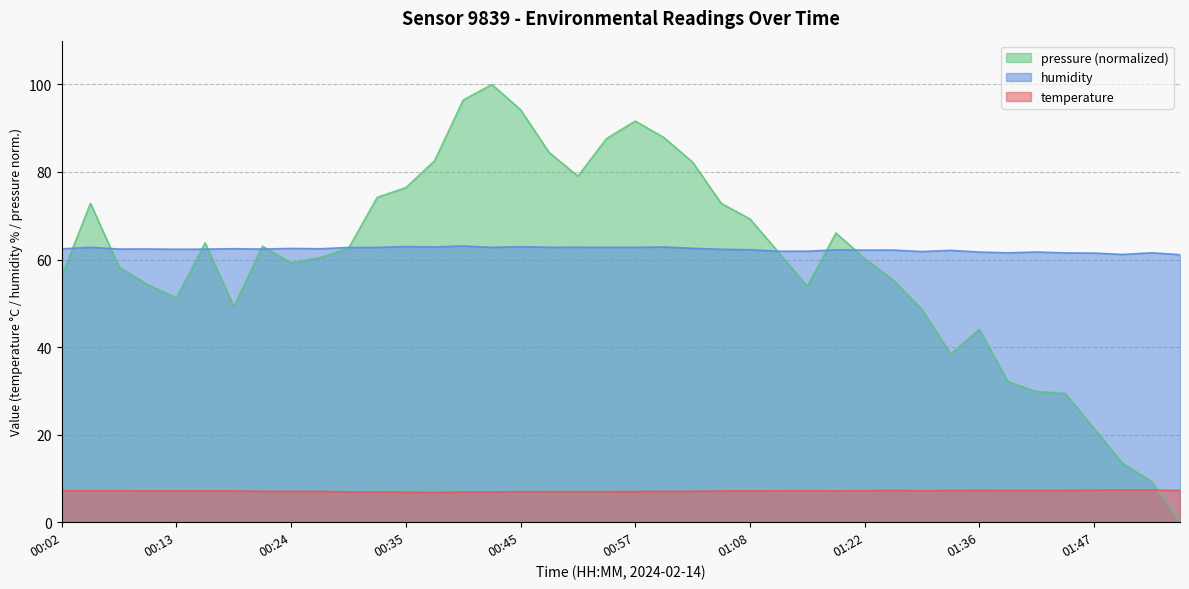

True or false: temperature and humidity cross at least once.

False